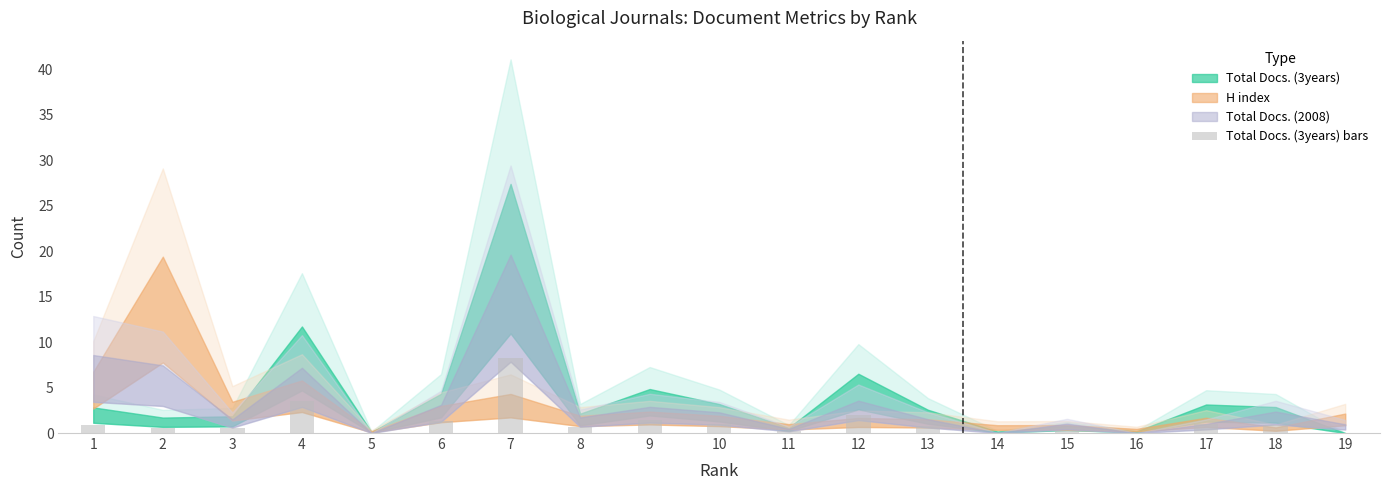

What is the change in value from 2 to 15?

-0.3